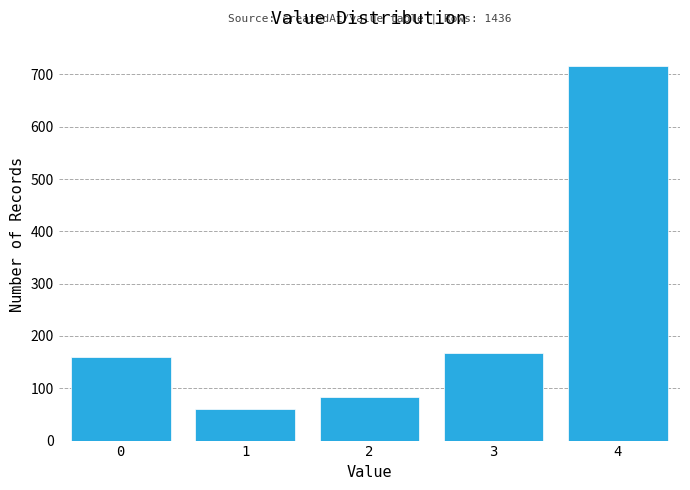

Reading right to left, what are all the values shown in this chart?

4=717	3=167	2=83	1=60	0=159